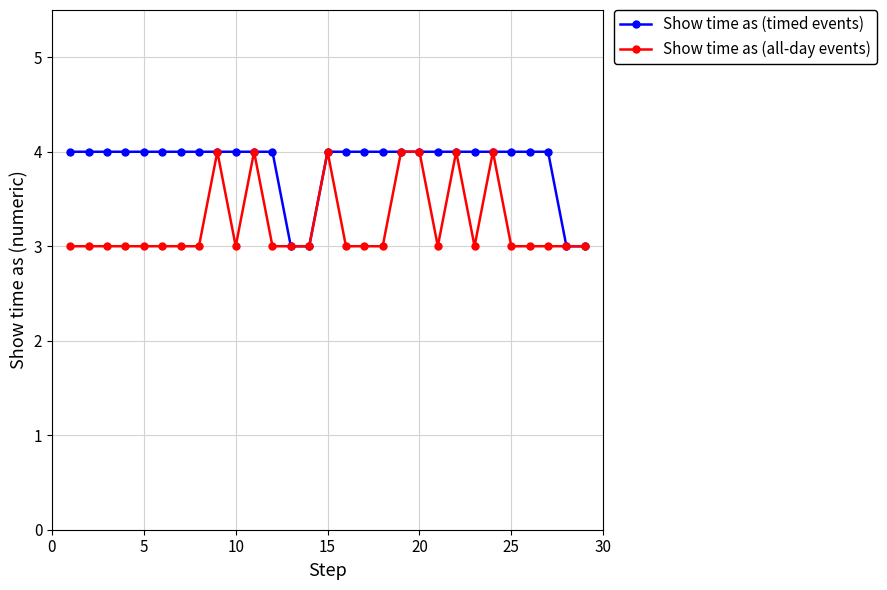

Rank the series by their average value, from highest to lowest.

Show time as (timed events), Show time as (all-day events)